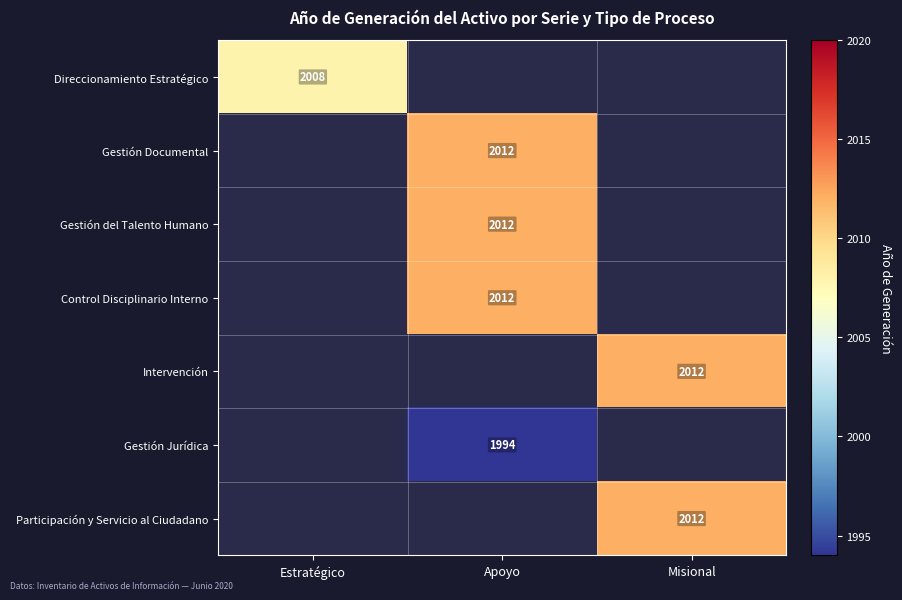

Count the number of data series in this chart.

7